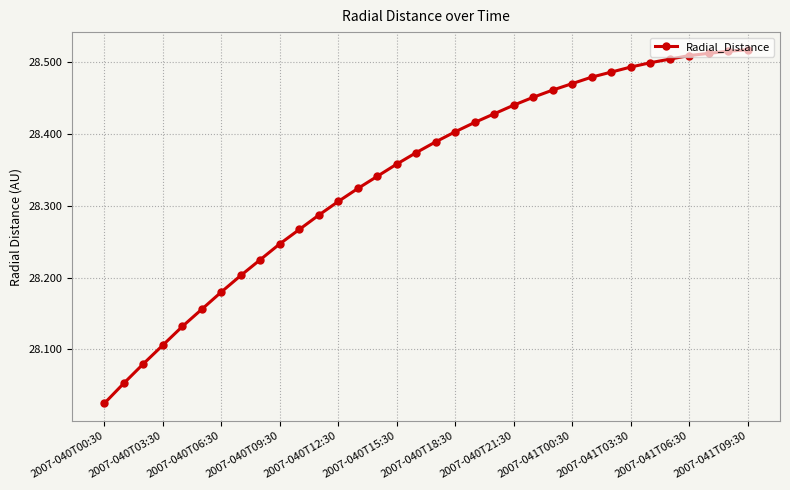

What is the difference between the maximum and minimum values?

0.5